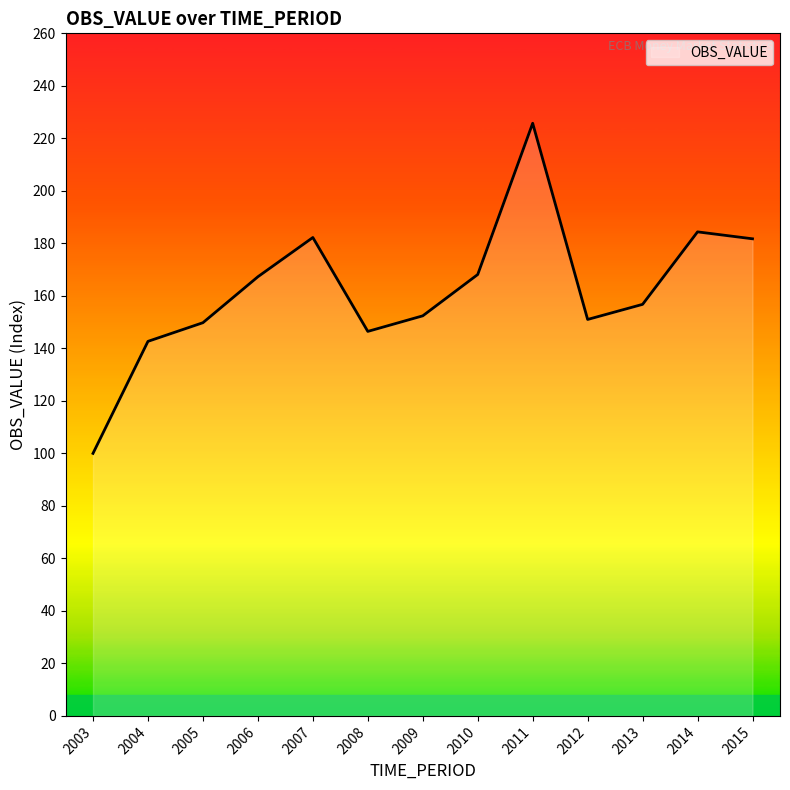

How many lines are shown in the chart?

1